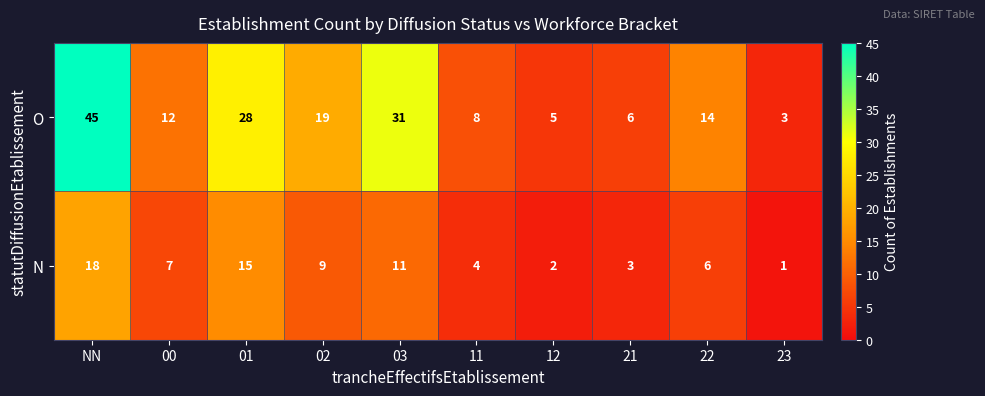

Is it true that N equals 3 at 21?

True